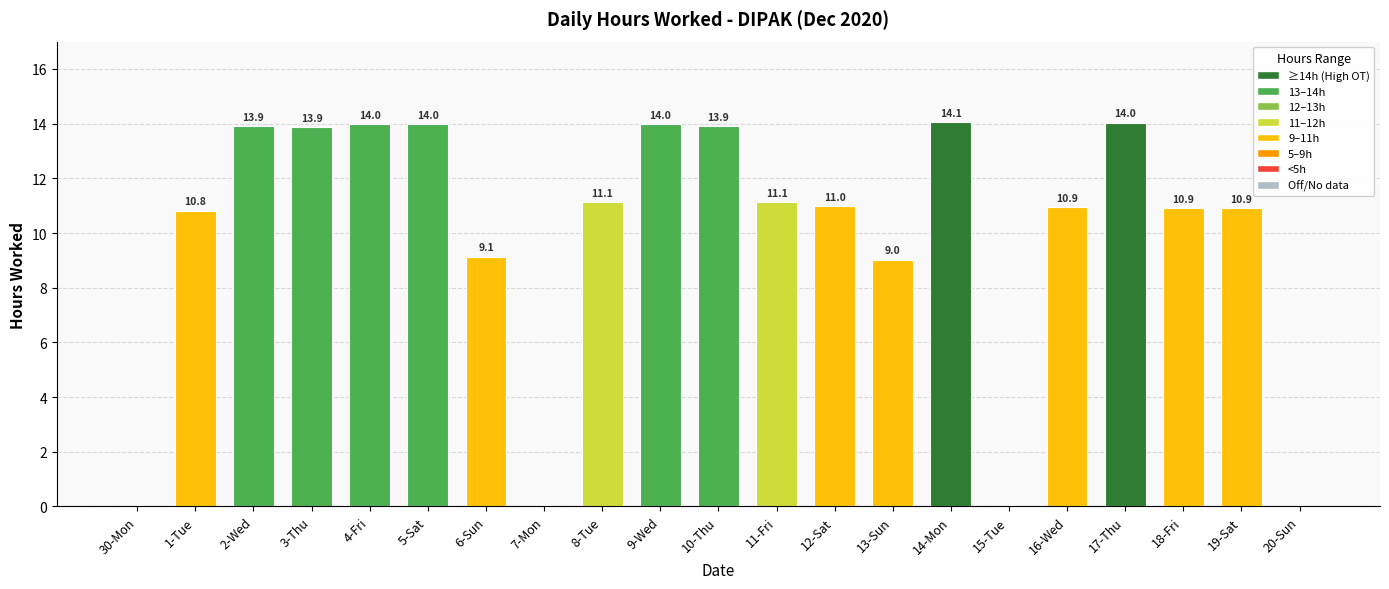

At which label does the data first exceed 10?

1-Tue